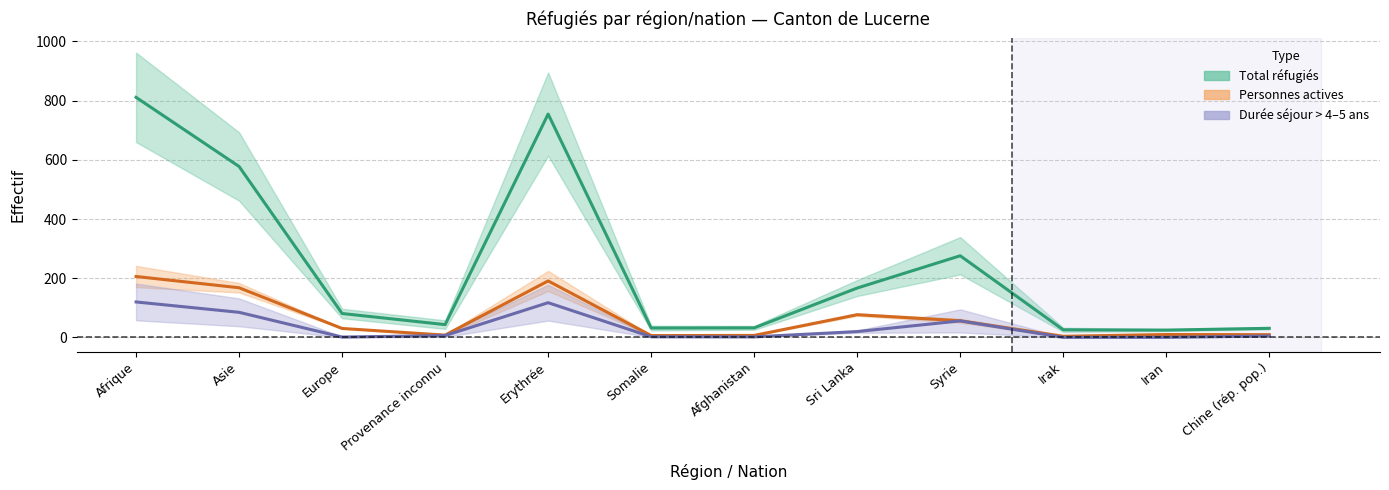

True or false: Durée séjour > 4–5 ans has a value of 2.0 at Afghanistan.

True